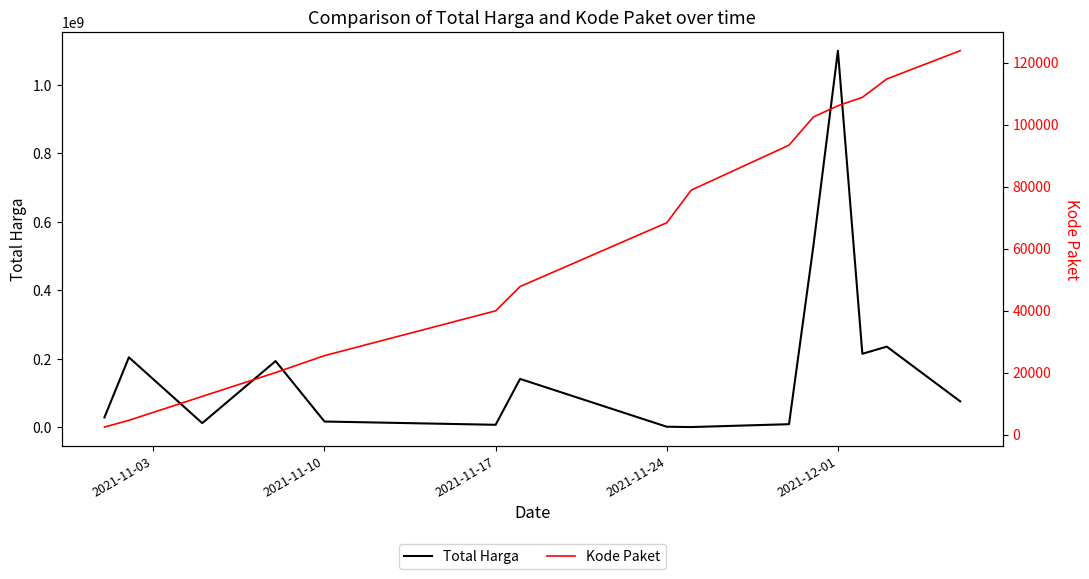

What is the highest value of the Total Harga series?

1100000000